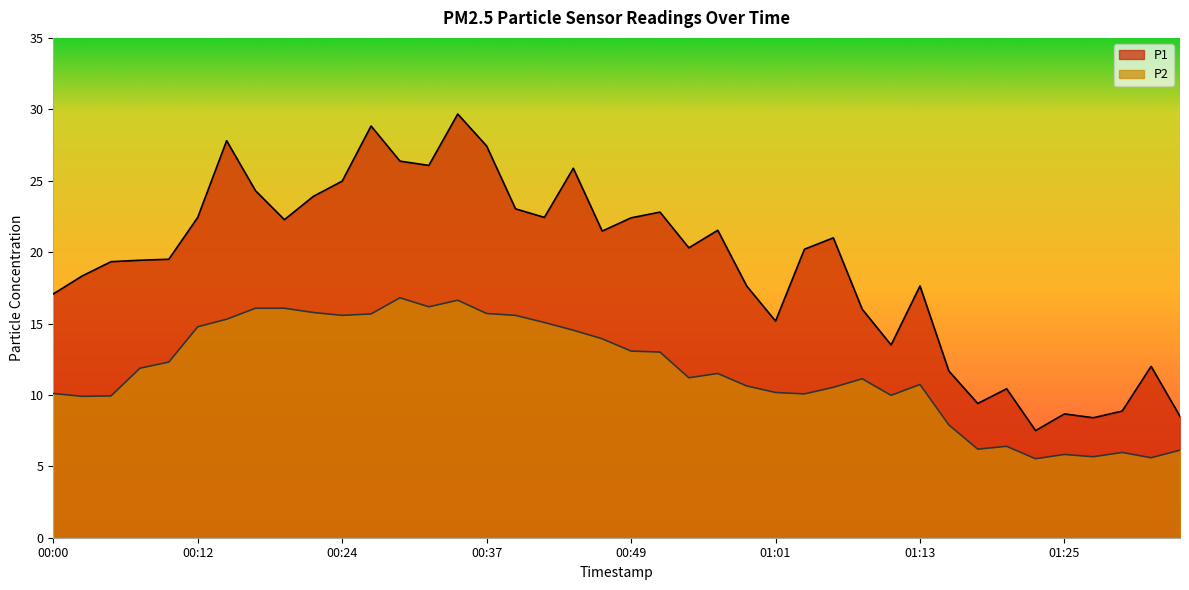

What is the total value across all series at 00:54?

31.5